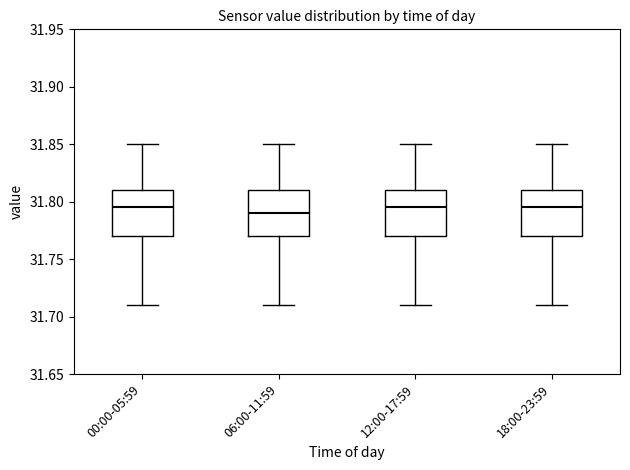

Where is the upper edge of the box for 12:00-17:59 on the y-axis? The values are not printed on the chart, so give them approximately, as read against the axis.

31.810